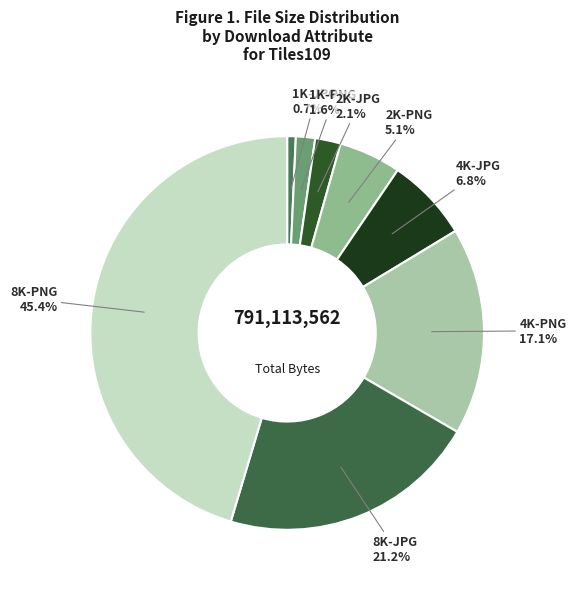

How many segments does this pie chart have?

8